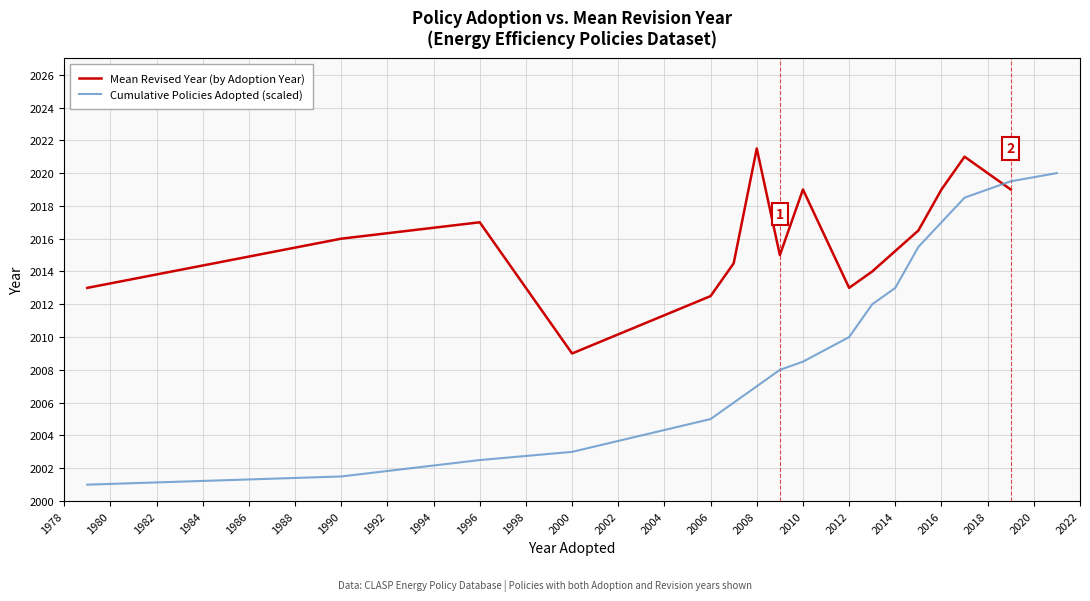

How many lines are shown in the chart?

2